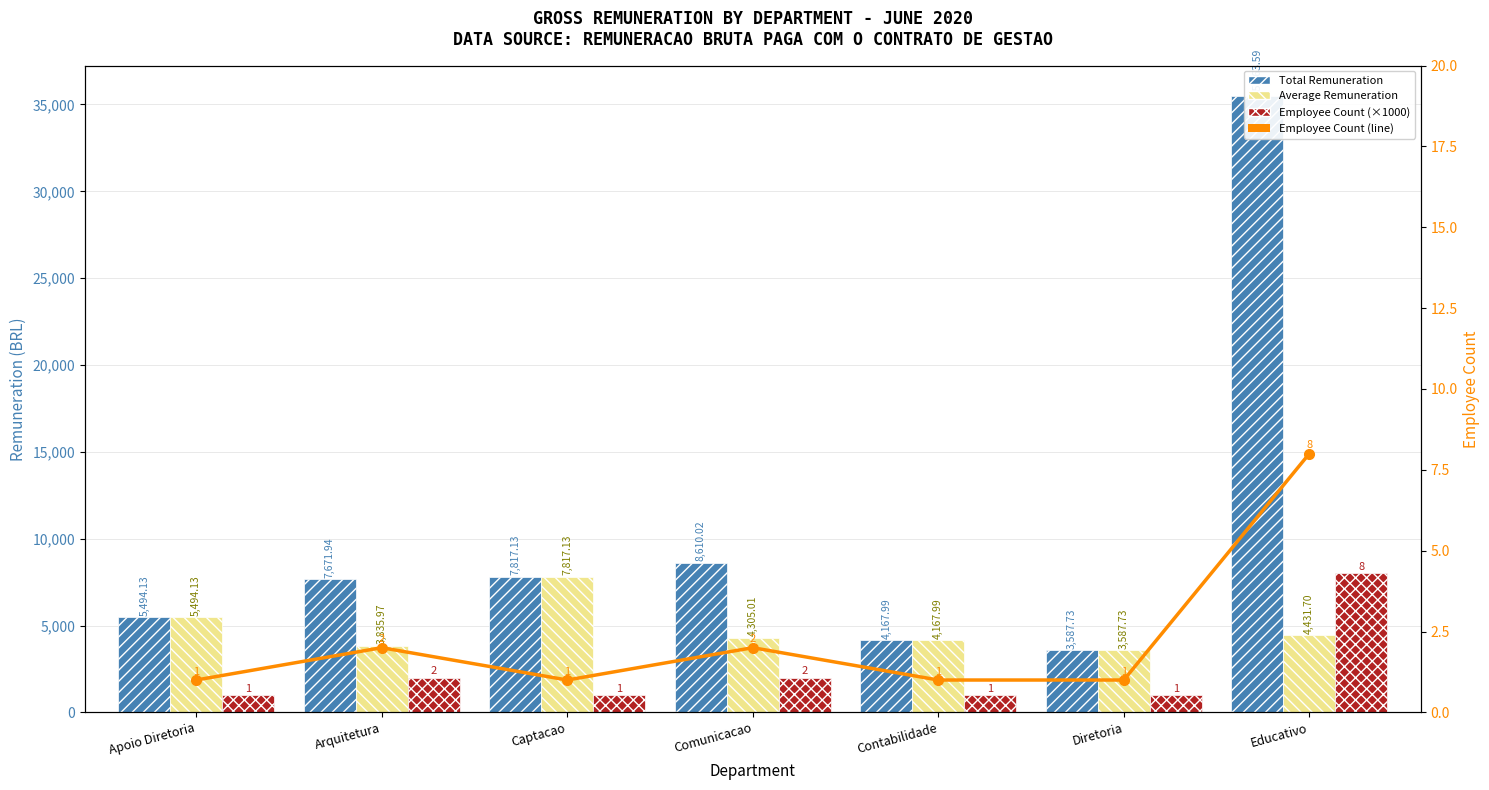

At how many categories does at least one series exceed 1836?

7